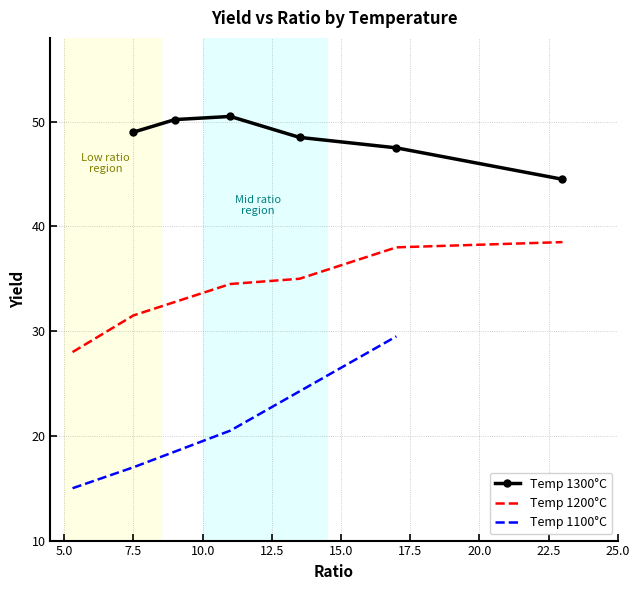

How many distinct data groups are displayed?

3